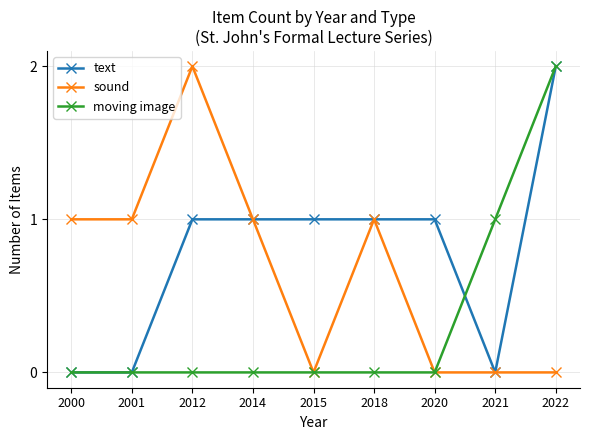

How many data points does each series have?

9